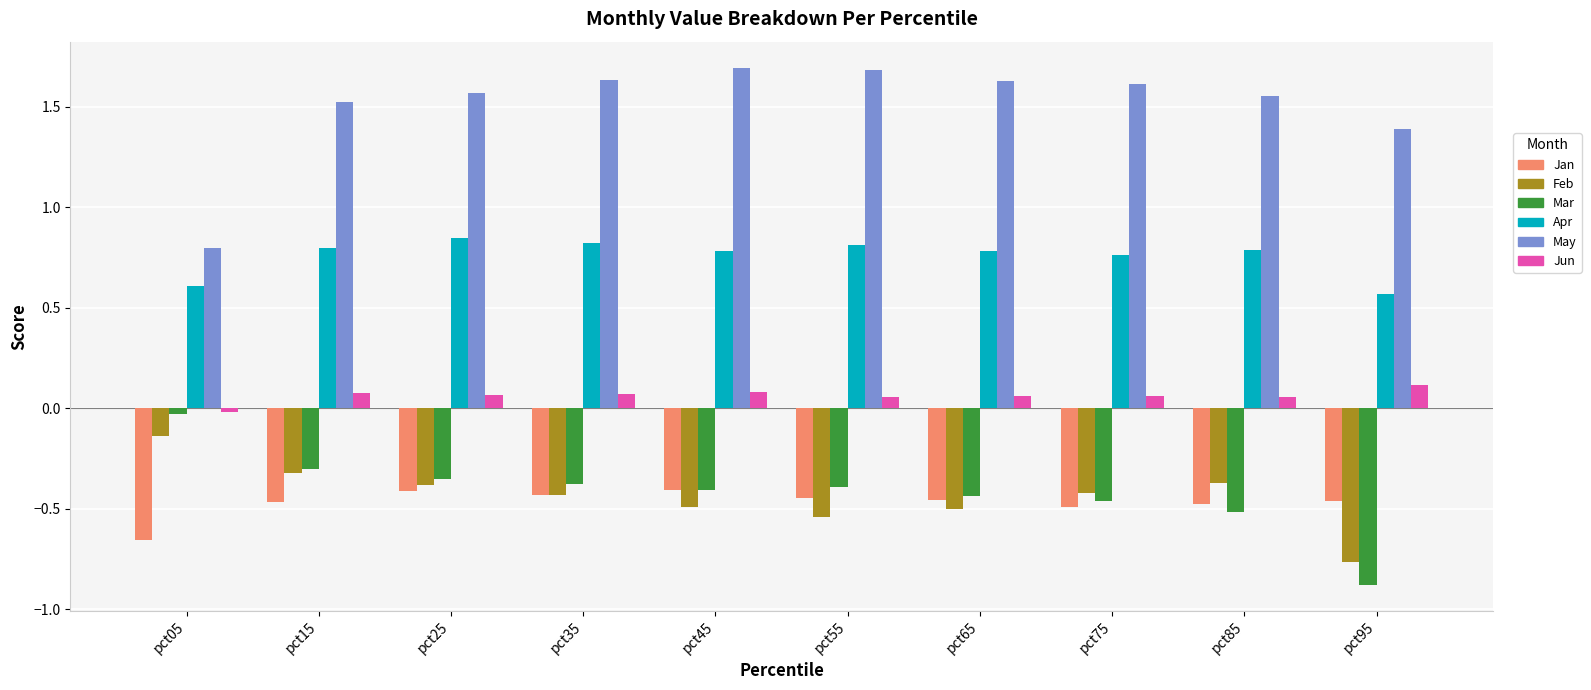

What is the smallest value displayed?

-0.9